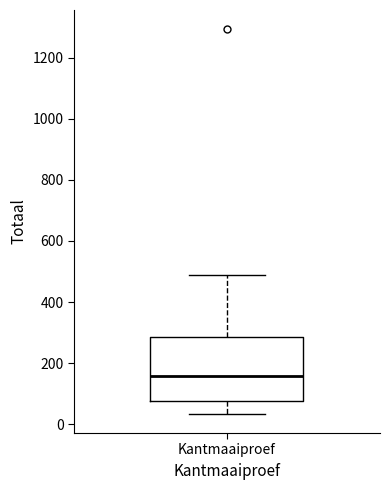

Read this box plot against the y-axis: the position of the median line, the range covered by the box, and the ends of both whiskers. The values are not printed on the chart, so give them approximately, as read against the axis.

median 160, box 80 to 280, whiskers 40 to 480